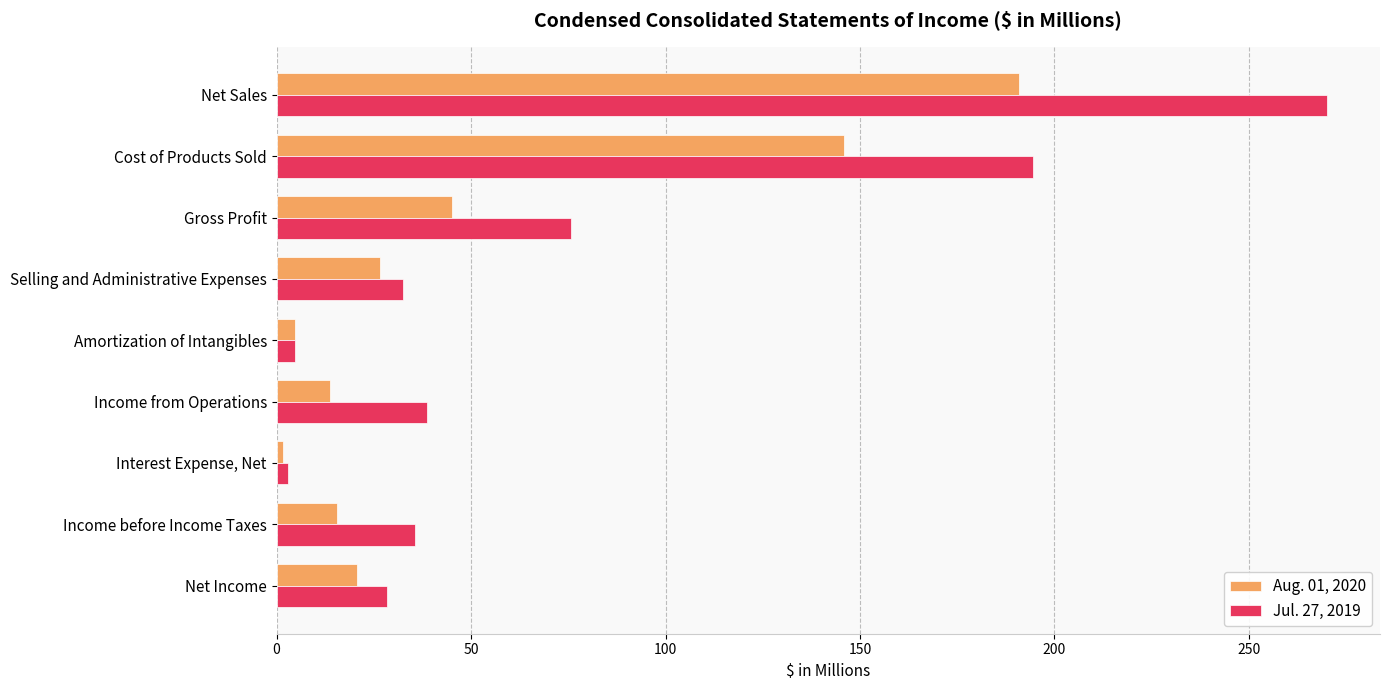

Rank the series by their average value, from lowest to highest.

Aug. 01, 2020, Jul. 27, 2019